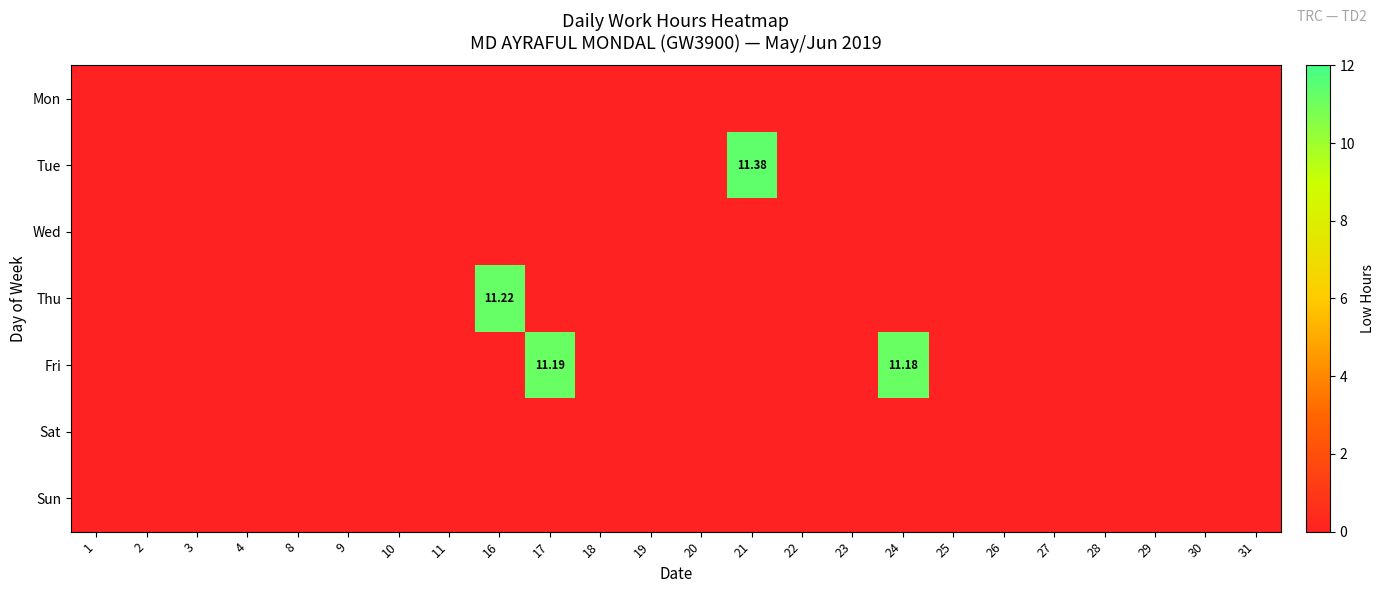

Is it true that Wed equals 0.0 at 22?

True